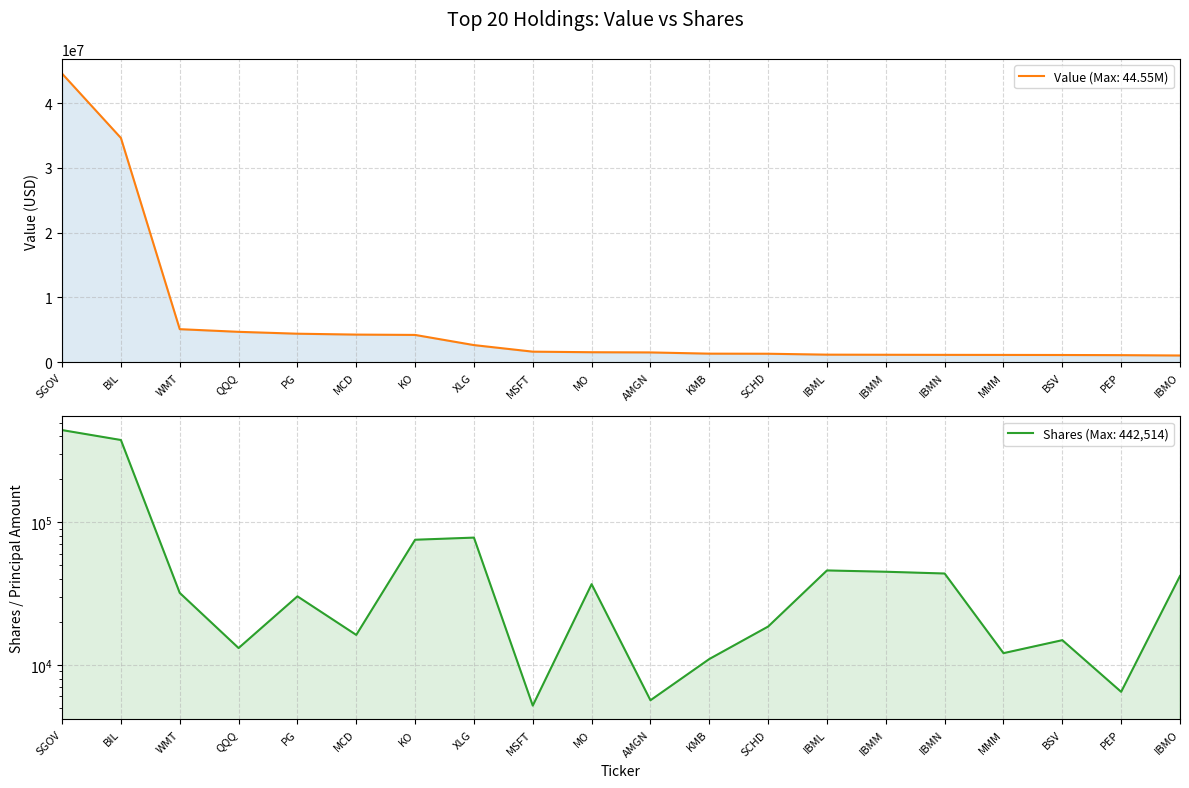

What is the difference between the highest and lowest values at IBMO?

998619